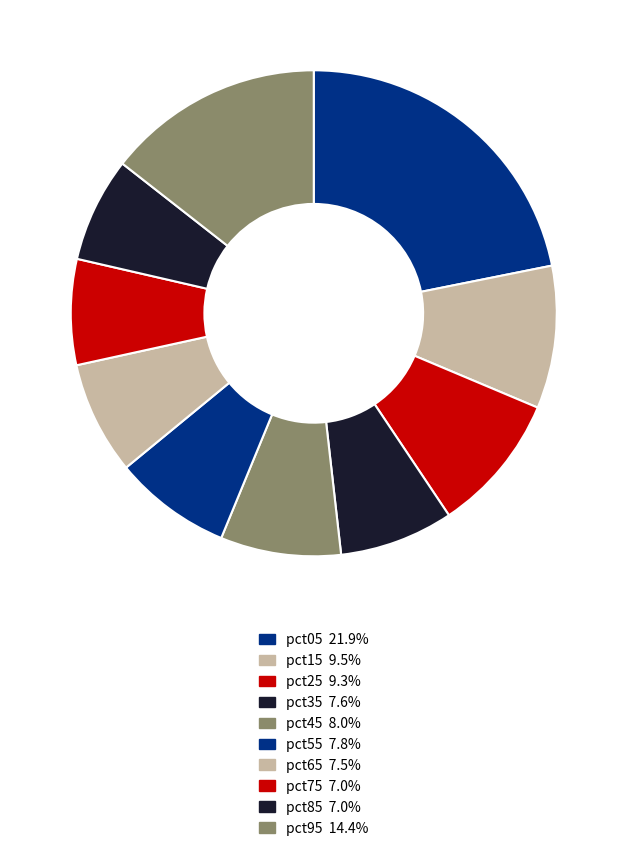

Is it true that pct35 is 1% of the pie?

False